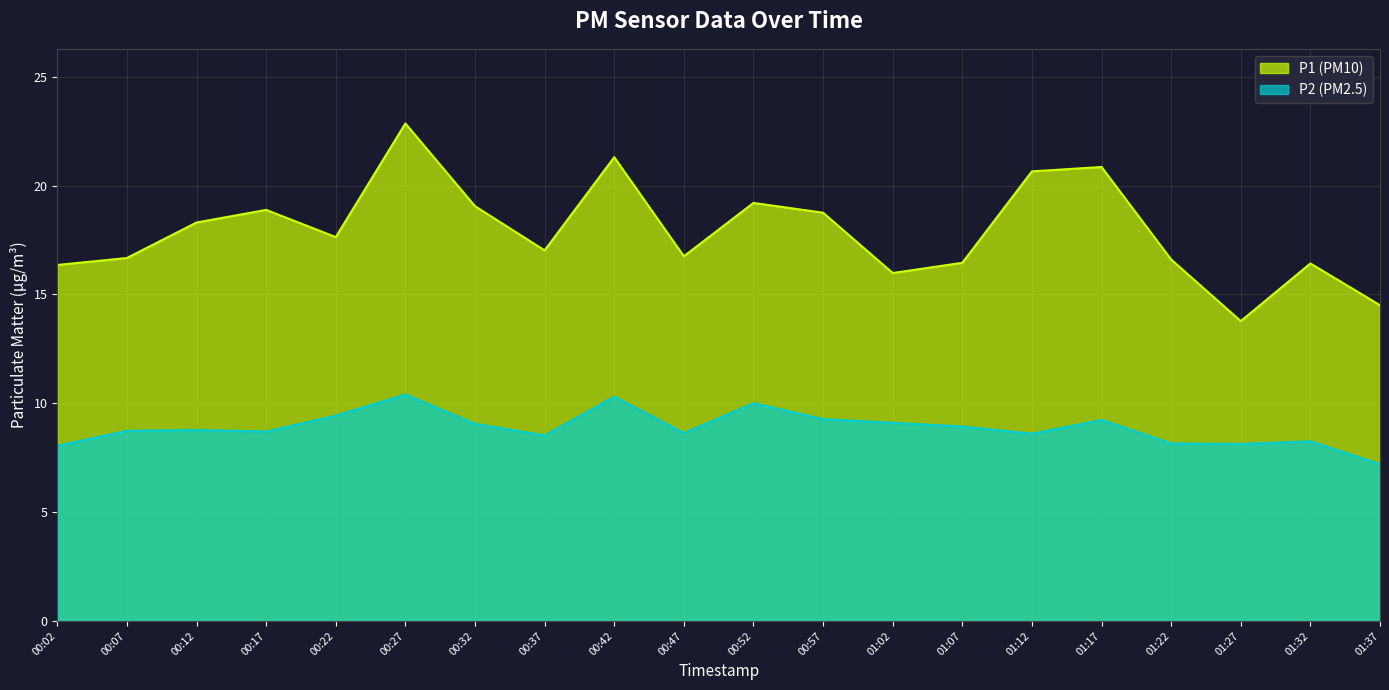

Is the value of P2 at 01:37 greater than the value of P1 at 00:42?

No